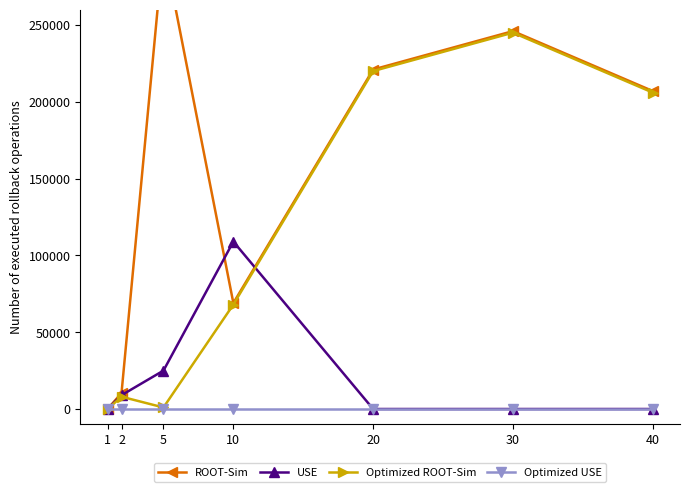

What is the difference between the maximum and second lowest values in the ROOT-Sim series?

290577